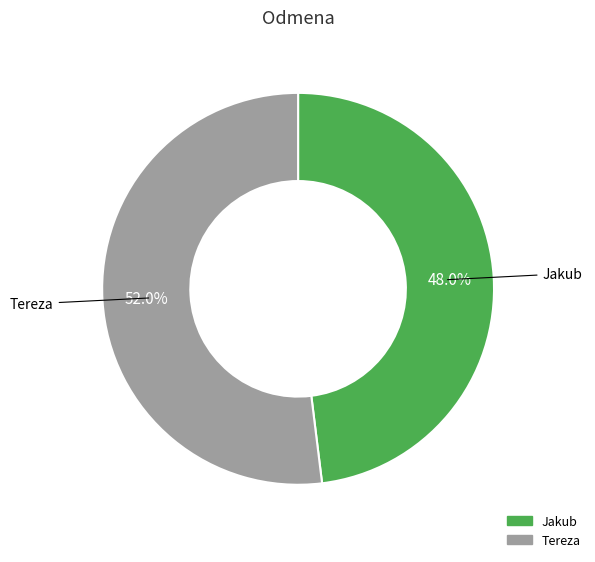

Which category has the biggest portion of the pie?

Tereza